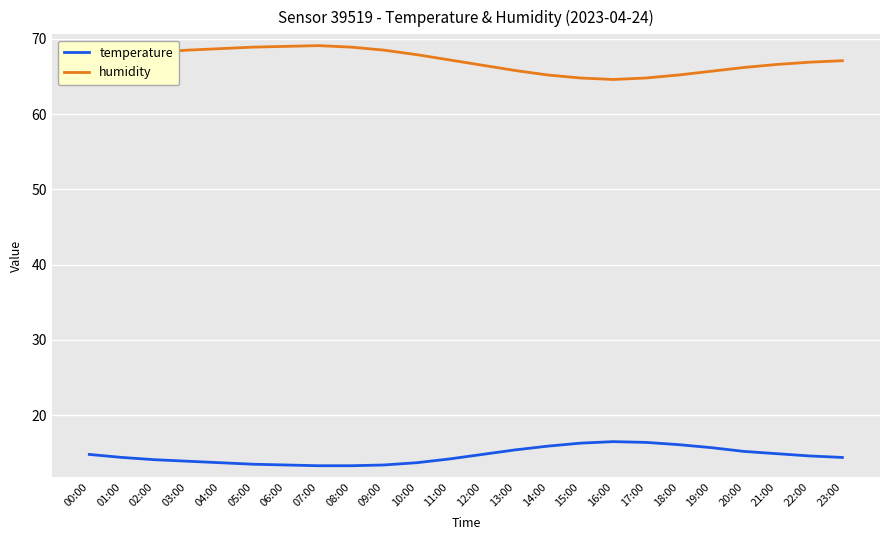

List the series in order of their overall mean, lowest first.

temperature, humidity